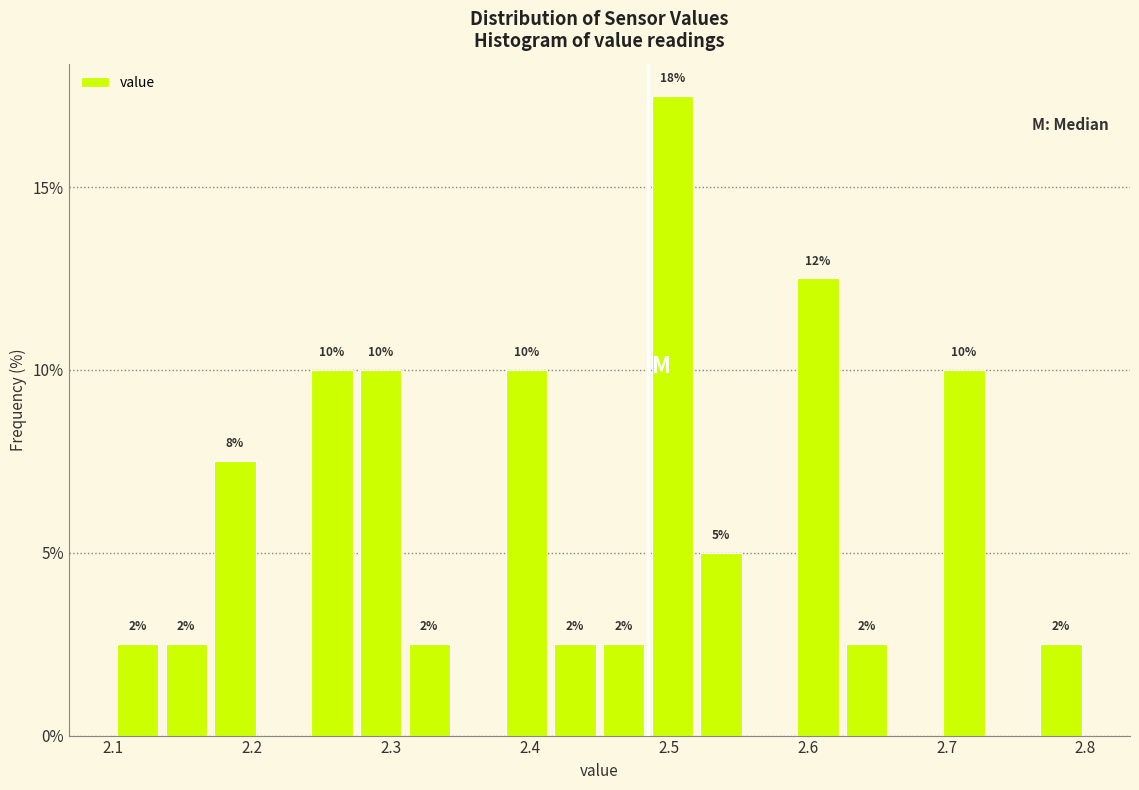

Around what value on the x-axis is the tallest bar? Give the approximate position of its centre, as read against the axis.

2.50